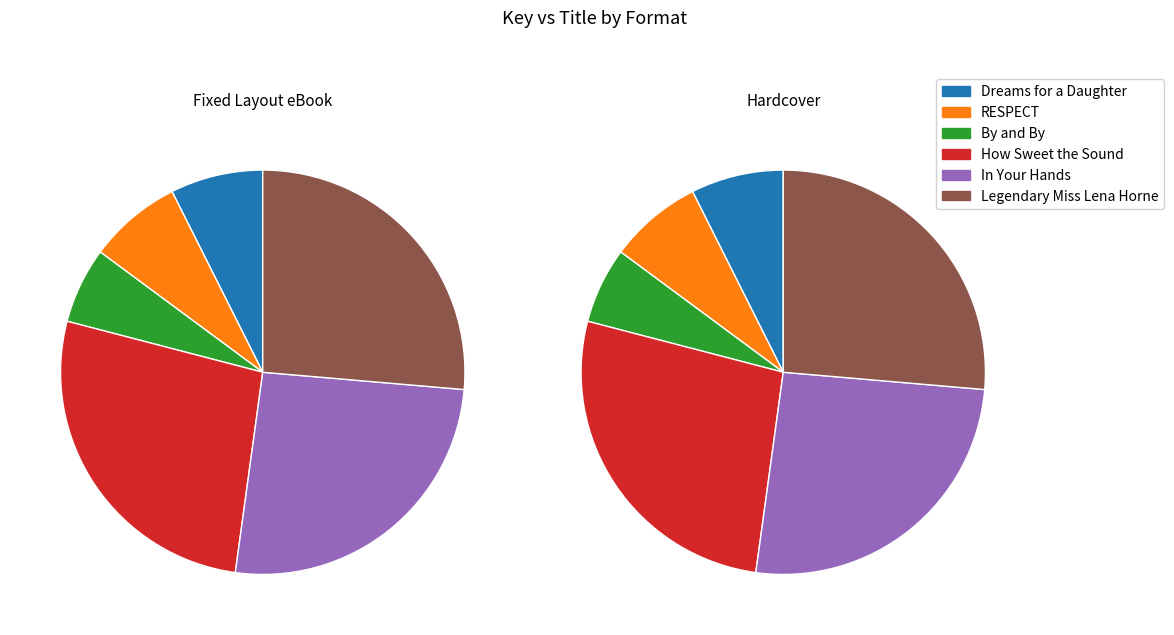

Rank the categories by Hardcover value from highest to lowest.

How Sweet the Sound, Legendary Miss Lena Horne, In Your Hands, RESPECT, Dreams for a Daughter, By and By